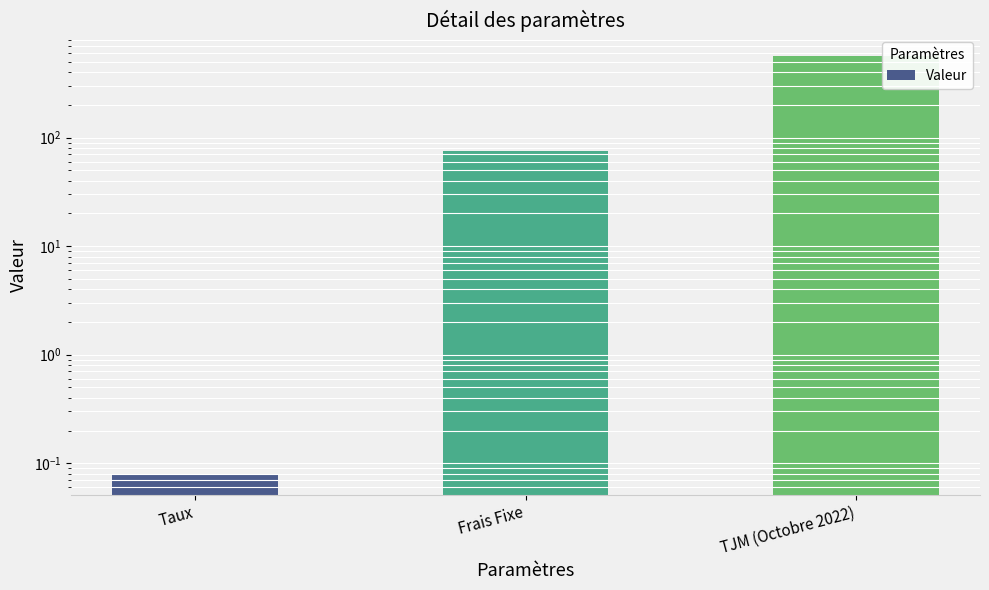

What is the label of the 1st bar from the right?

TJM (Octobre 2022)